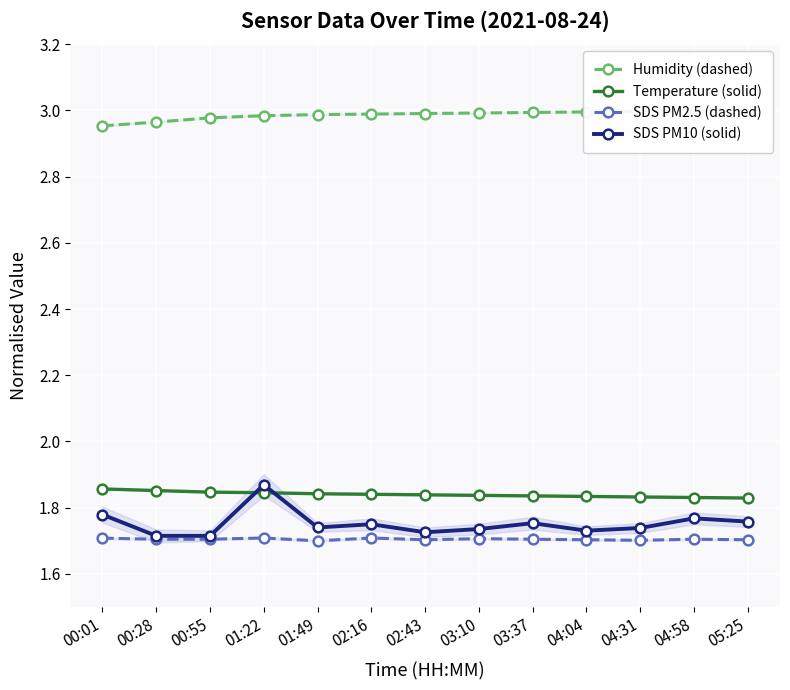

Reading left to right, list all the values displayed in this chart.

Humidity (dashed): 00:01=3.0	00:28=3.0	00:55=3.0	01:22=3.0	01:49=3.0	02:16=3.0	02:43=3.0	03:10=3.0	03:37=3.0	04:04=3.0	04:31=3.0	04:58=3.0	05:25=3.0
Temperature (solid): 00:01=1.9	00:28=1.9	00:55=1.8	01:22=1.8	01:49=1.8	02:16=1.8	02:43=1.8	03:10=1.8	03:37=1.8	04:04=1.8	04:31=1.8	04:58=1.8	05:25=1.8
SDS PM2.5 (dashed): 00:01=1.7	00:28=1.7	00:55=1.7	01:22=1.7	01:49=1.7	02:16=1.7	02:43=1.7	03:10=1.7	03:37=1.7	04:04=1.7	04:31=1.7	04:58=1.7	05:25=1.7
SDS PM10 (solid): 00:01=1.8	00:28=1.7	00:55=1.7	01:22=1.9	01:49=1.7	02:16=1.8	02:43=1.7	03:10=1.7	03:37=1.8	04:04=1.7	04:31=1.7	04:58=1.8	05:25=1.8